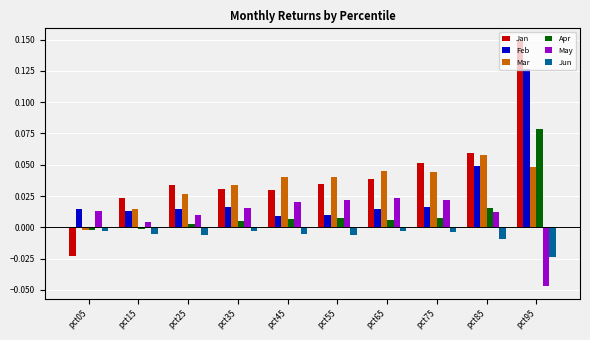

Rank the series by their maximum value, from highest to lowest.

Jan, Feb, Apr, Mar, May, Jun